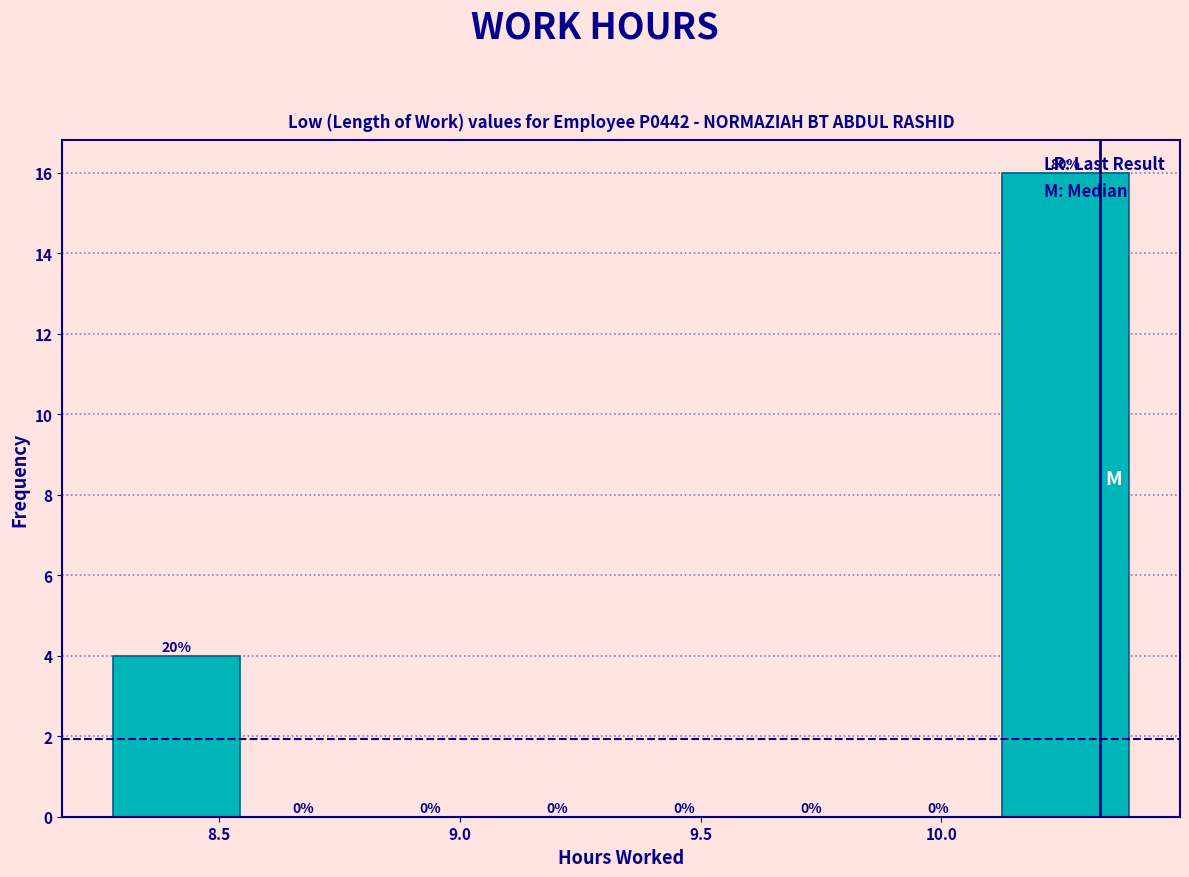

Over which range of the x-axis is the bar tallest?

10.15 to 10.40